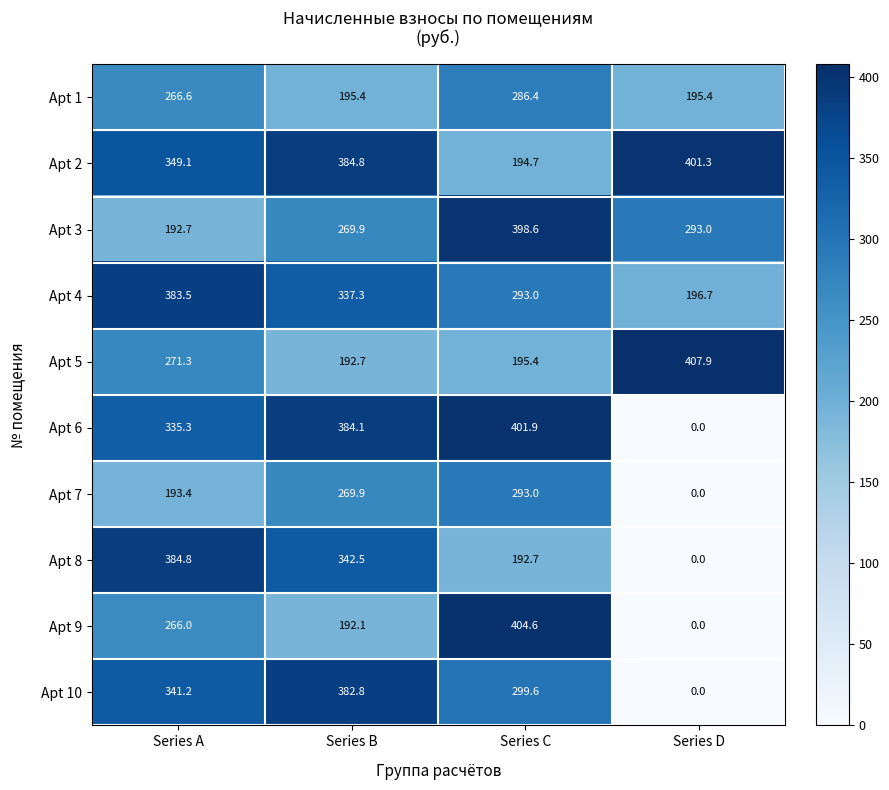

At which label does Apt 10 first exceed 341?

Series A